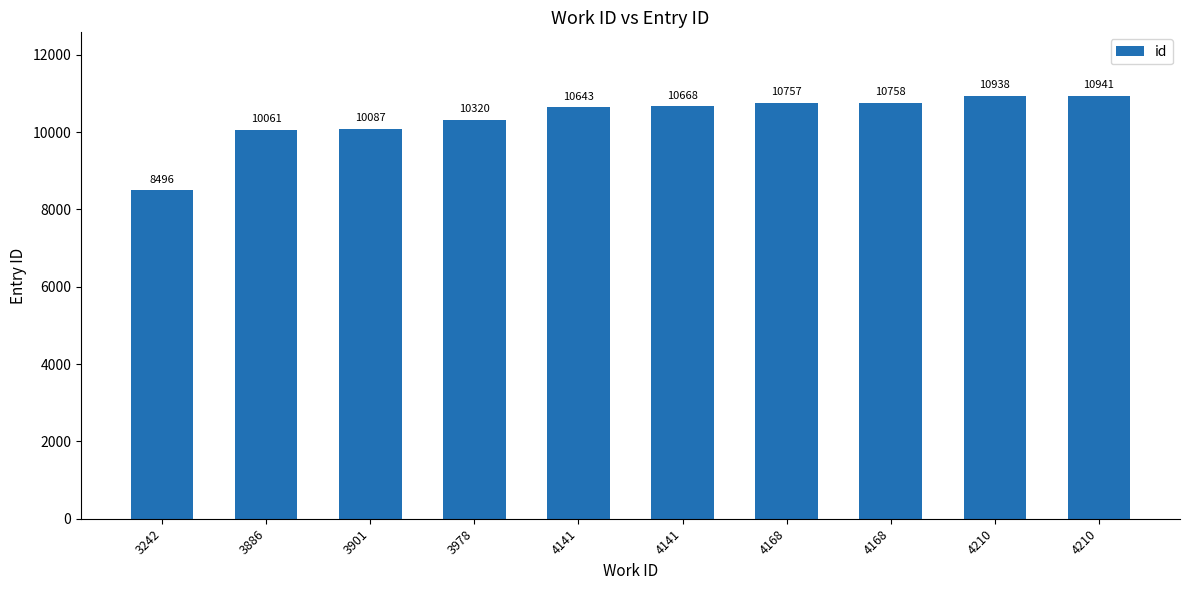

Reading left to right, what are all the values shown in this chart?

3242=8496	3886=10061	3901=10087	3978=10320	4141=10643	4141=10668	4168=10757	4168=10758	4210=10938	4210=10941